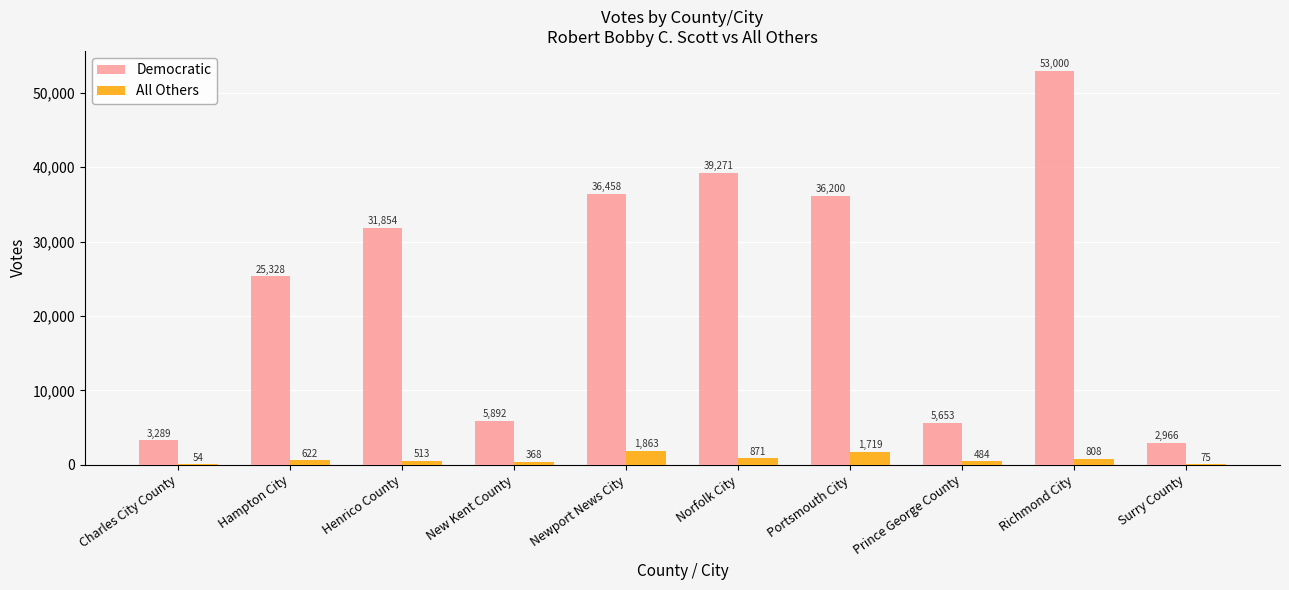

Is it true that Democratic equals 2966 at Surry County?

True